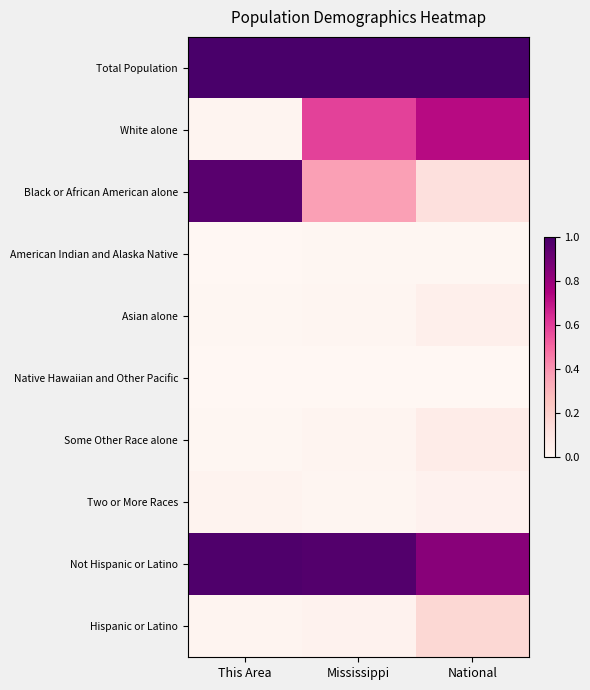

Which series has the largest total across all categories?

Total Population